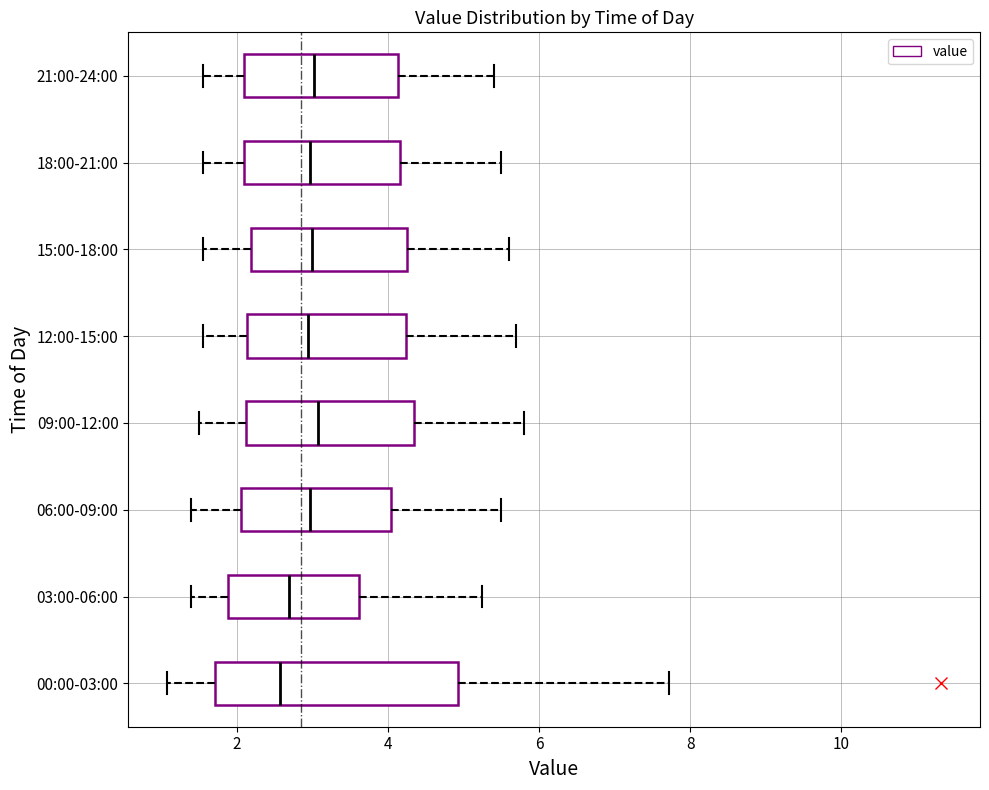

Where does the left whisker of the box for 06:00-09:00 end on the x-axis? The values are not printed on the chart, so give them approximately, as read against the axis.

1.4